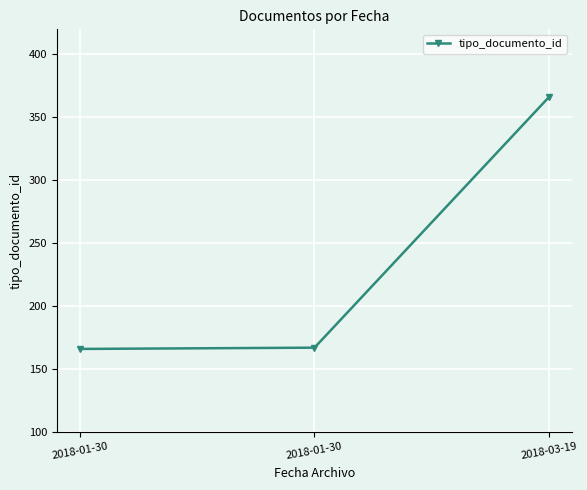

The chart shows a value of 590 at 2018-03-19. True or false?

False